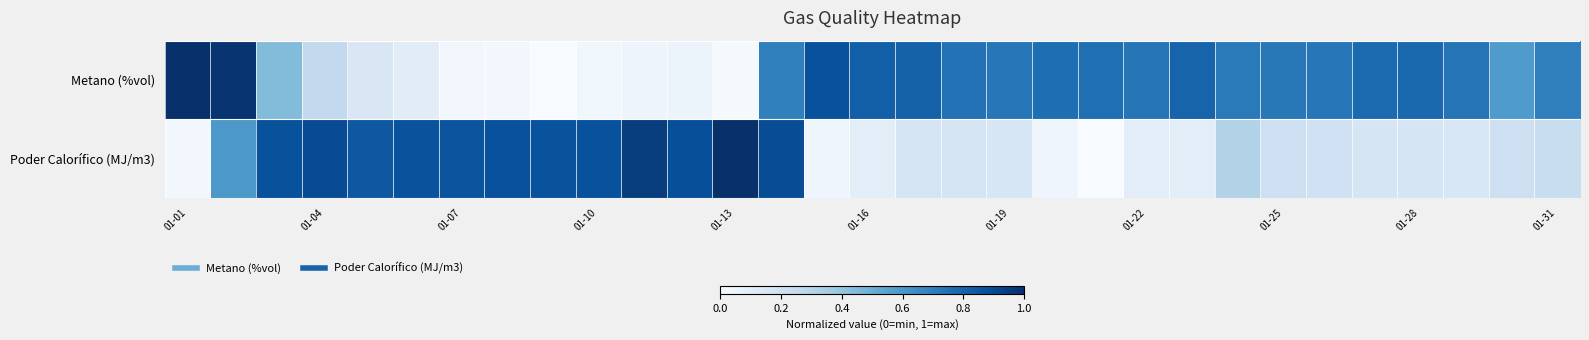

Reading left to right, transcribe all the data shown in this chart.

Metano (%vol): 1.0	1.0	0.4	0.3	0.2	0.1	0.0	0.0	0.0	0.0	0.1	0.1	0.0	0.7	0.9	0.8	0.8	0.7	0.7	0.8	0.8	0.7	0.8	0.7	0.7	0.7	0.8	0.8	0.7	0.6	0.7
Poder Calorífico (MJ/m3): 0.0	0.6	0.9	0.9	0.8	0.9	0.9	0.9	0.9	0.9	0.9	0.9	1.0	0.9	0.0	0.1	0.2	0.2	0.2	0.0	0.0	0.1	0.1	0.3	0.2	0.2	0.2	0.2	0.2	0.2	0.2